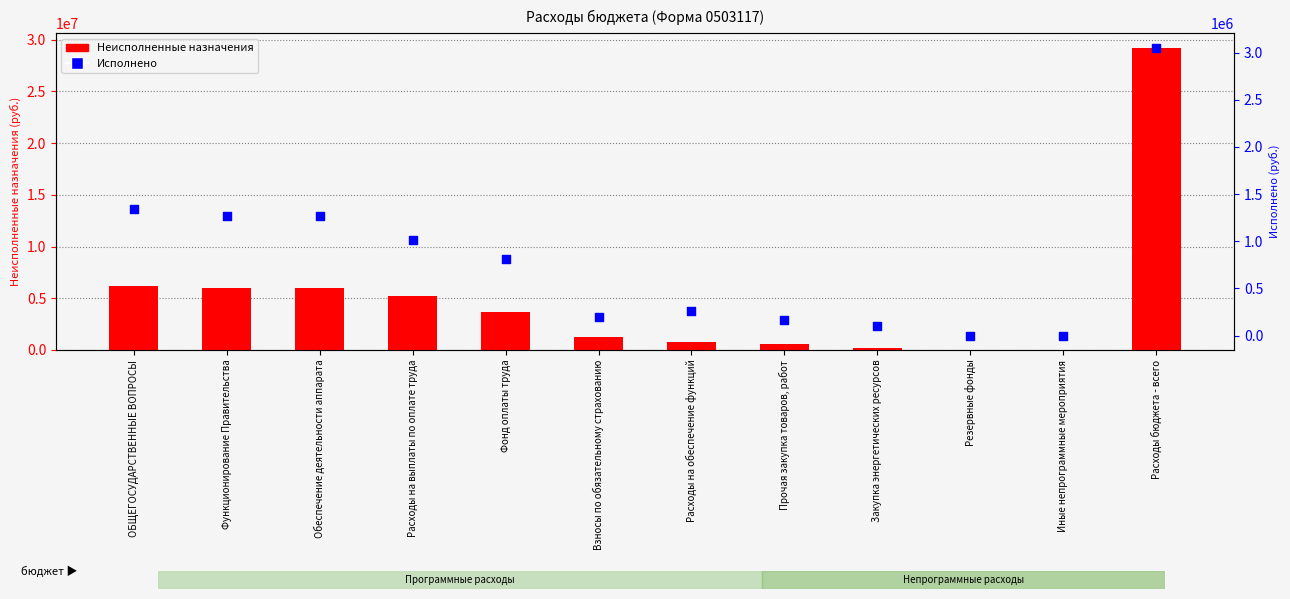

Which series reaches the maximum Y coordinate?

Неисполненные назначения